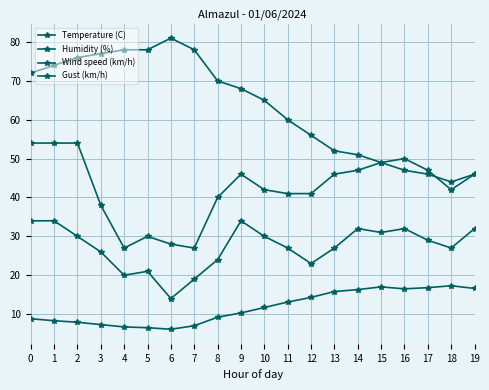

Is this an area chart (filled region under the line)?

No